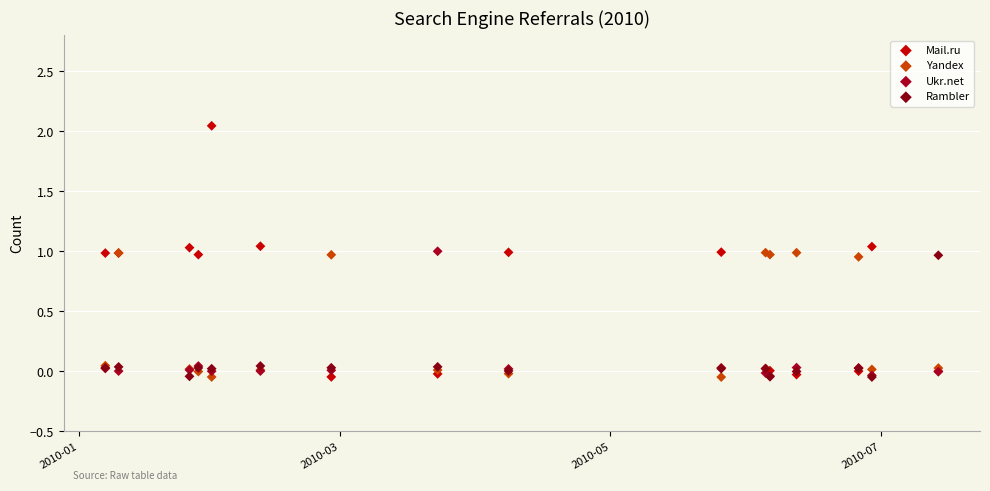

Which series has the largest Y range (max minus min)?

Mail.ru